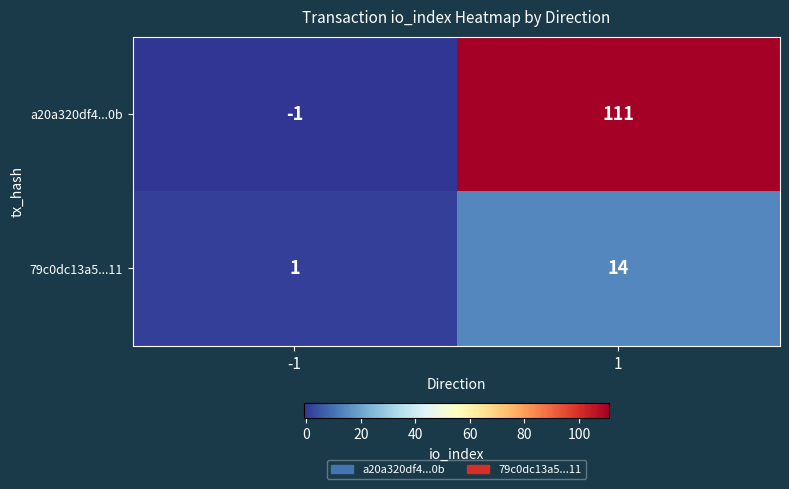

Is it true that a20a320df4...0b equals 43 at 1?

False